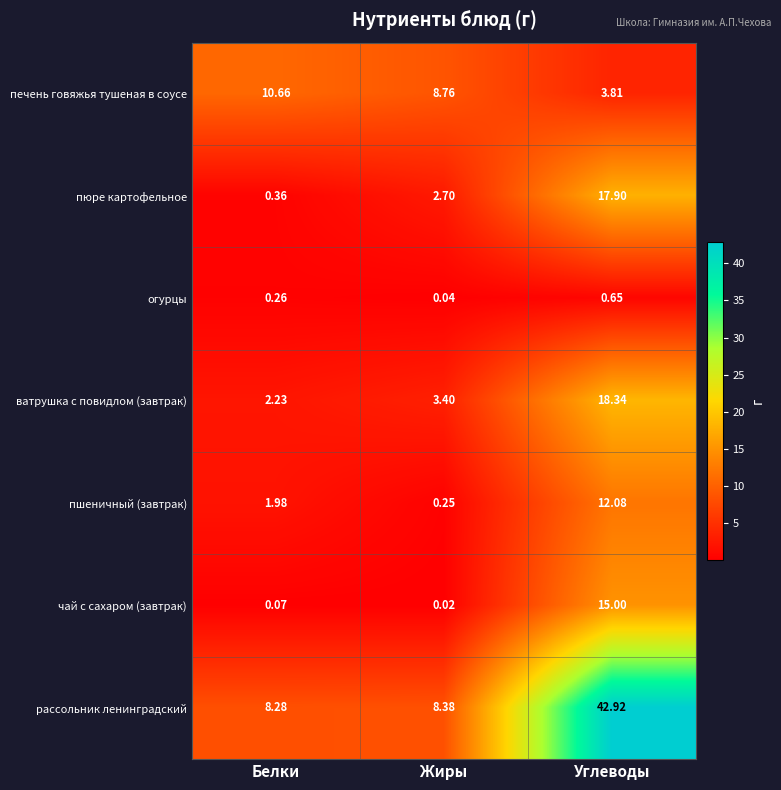

Is the value of пшеничный (завтрак) at Жиры greater than the value of пюре картофельное at Жиры?

No